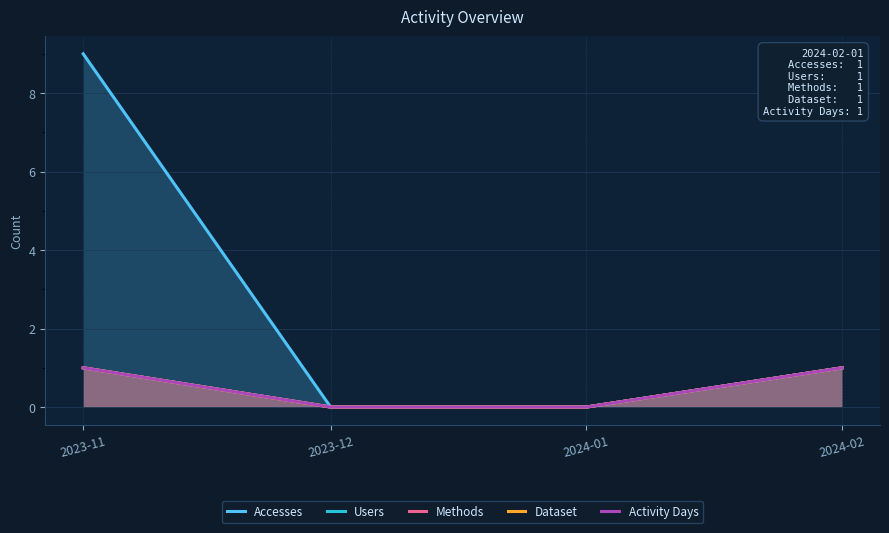

Which has a higher value, 2024-01 or 2023-11?

2023-11